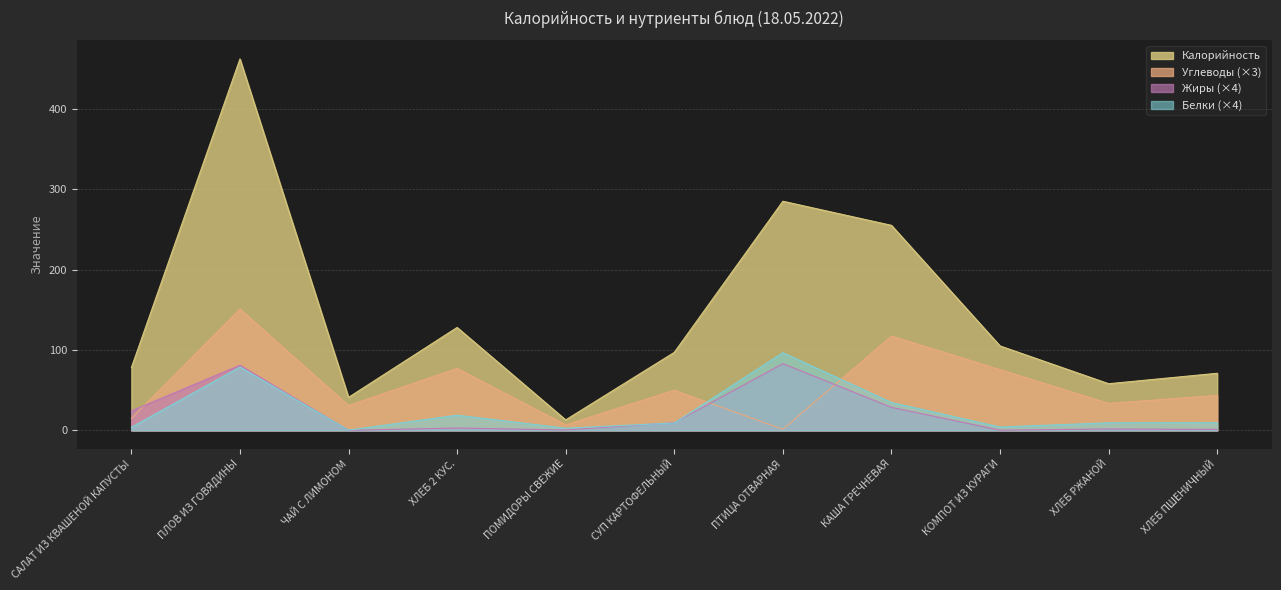

What is the label of the 7th point from the right?

ПОМИДОРЫ СВЕЖИЕ